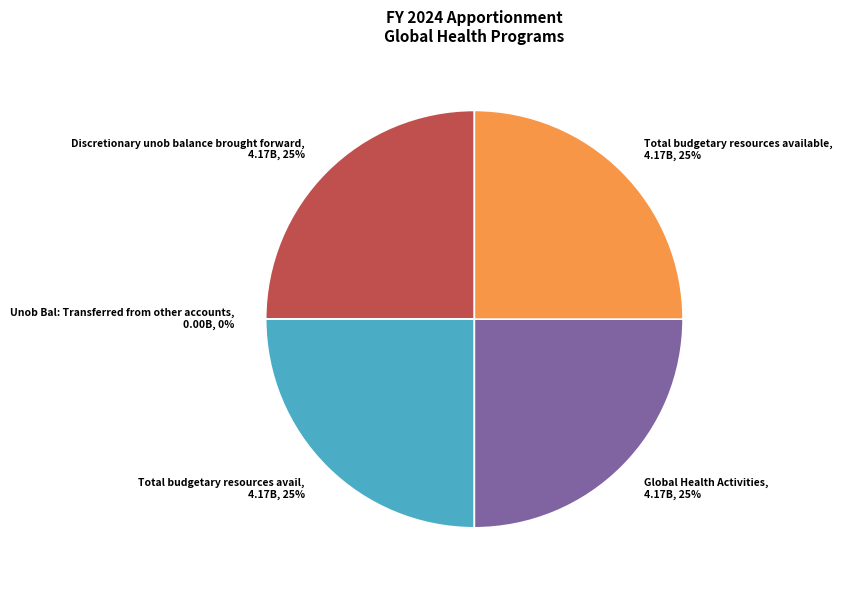

Is Total budgetary resources avail the majority of the pie?

No